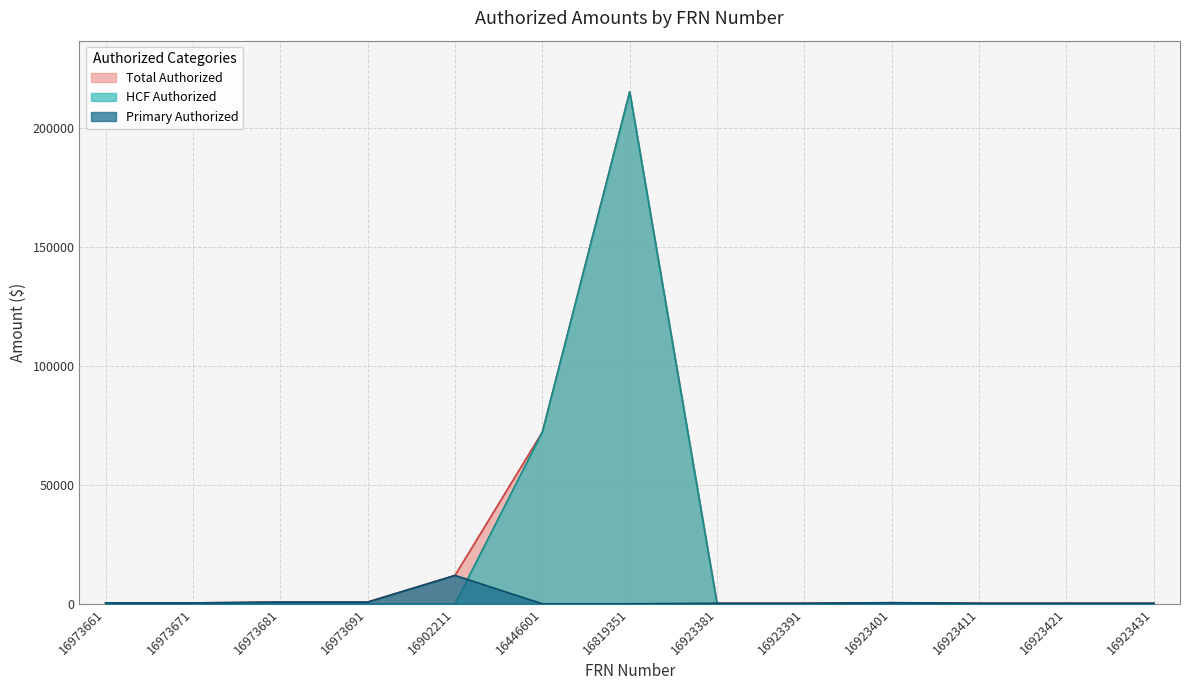

What is the label of the 8th point from the left?

16923381